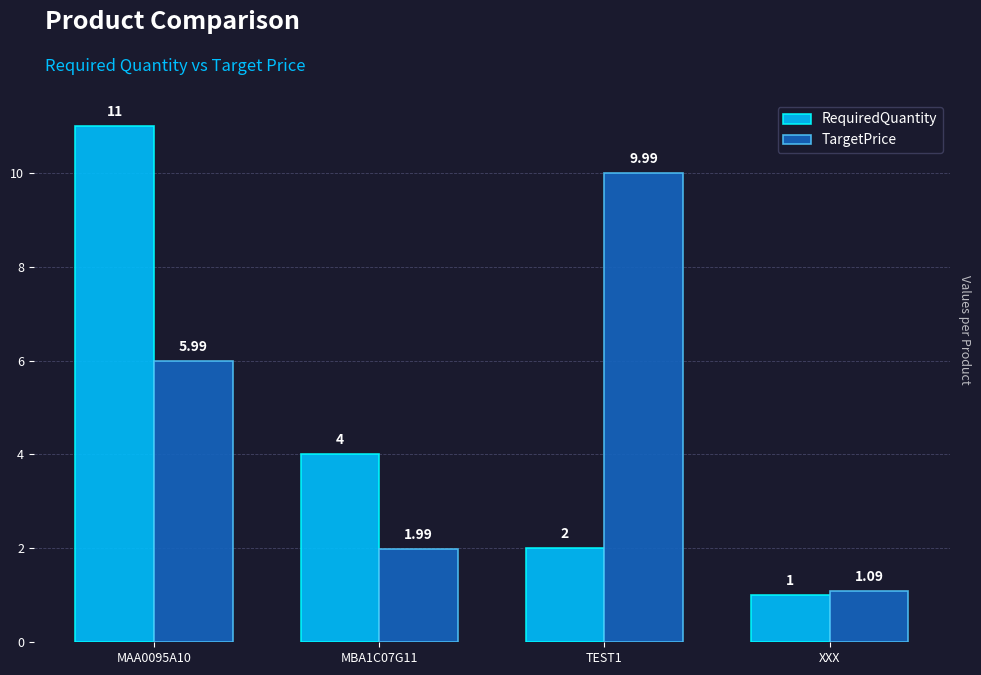

At how many categories does at least one series exceed 3?

3